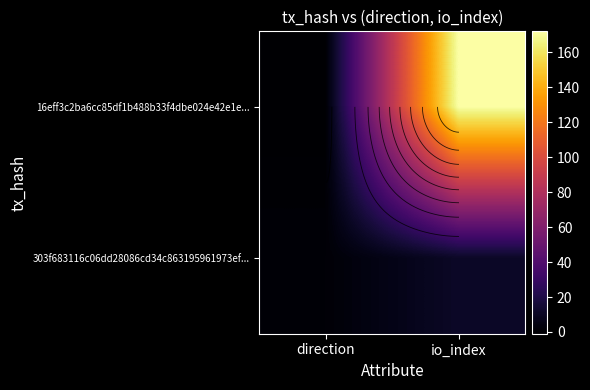

Is the value of 16eff3c2ba6cc85df1b488b33f4dbe024e42e1e... at direction greater than the value of 303f683116c06dd28086cd34c863195961973ef... at io_index?

No